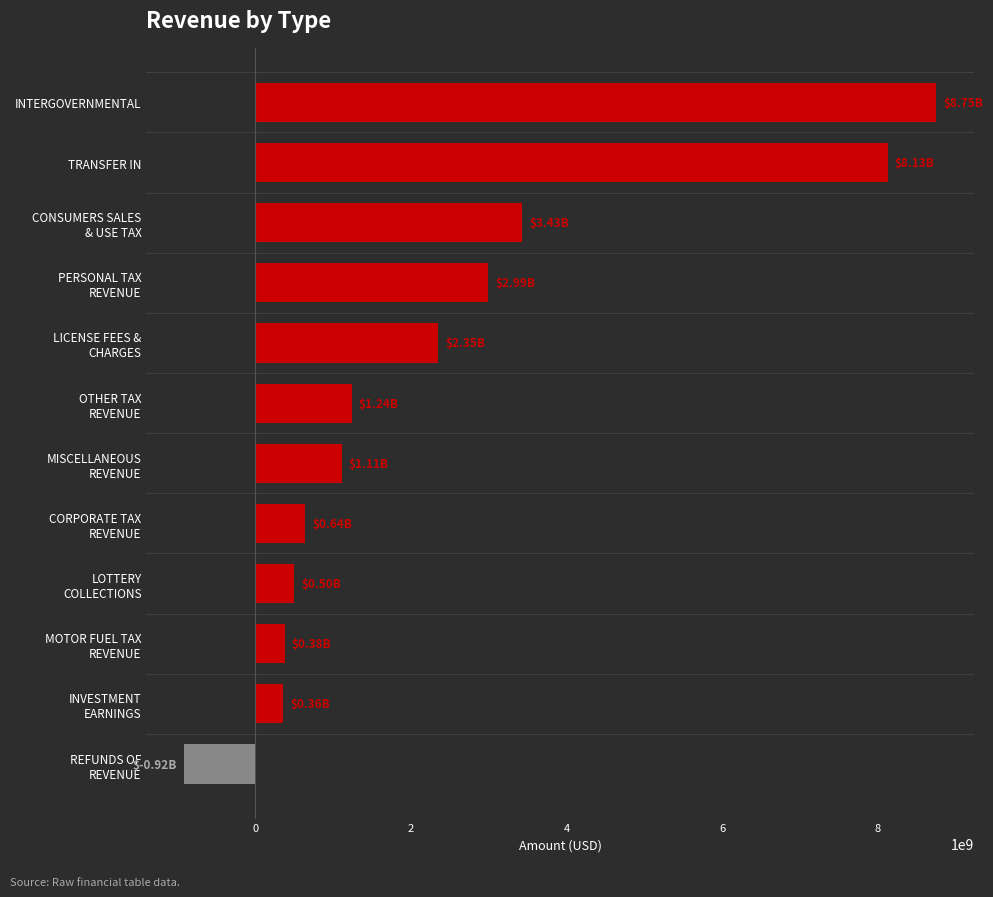

What is the label of the 2nd bar from the top?

TRANSFER IN